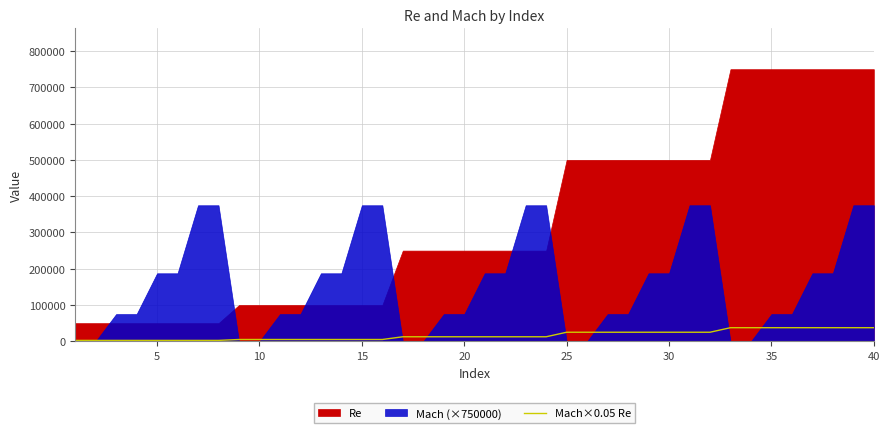

The value at 20 is 7869. True or false?

False